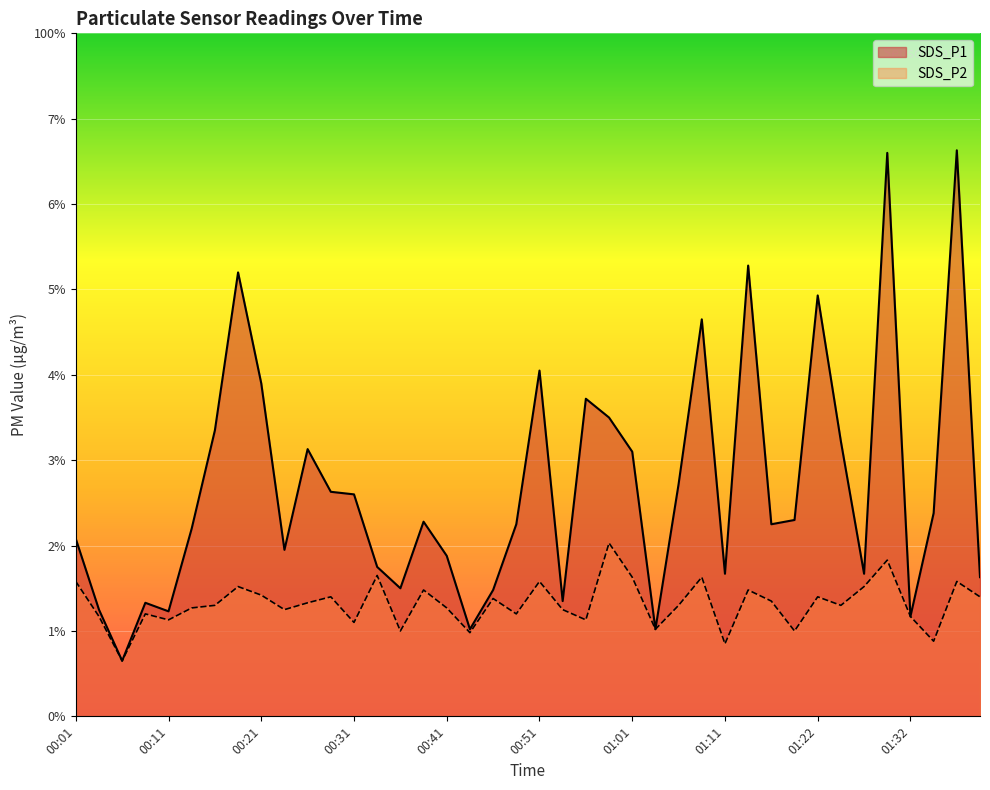

What are all the series names shown in the legend?

SDS_P1, SDS_P2